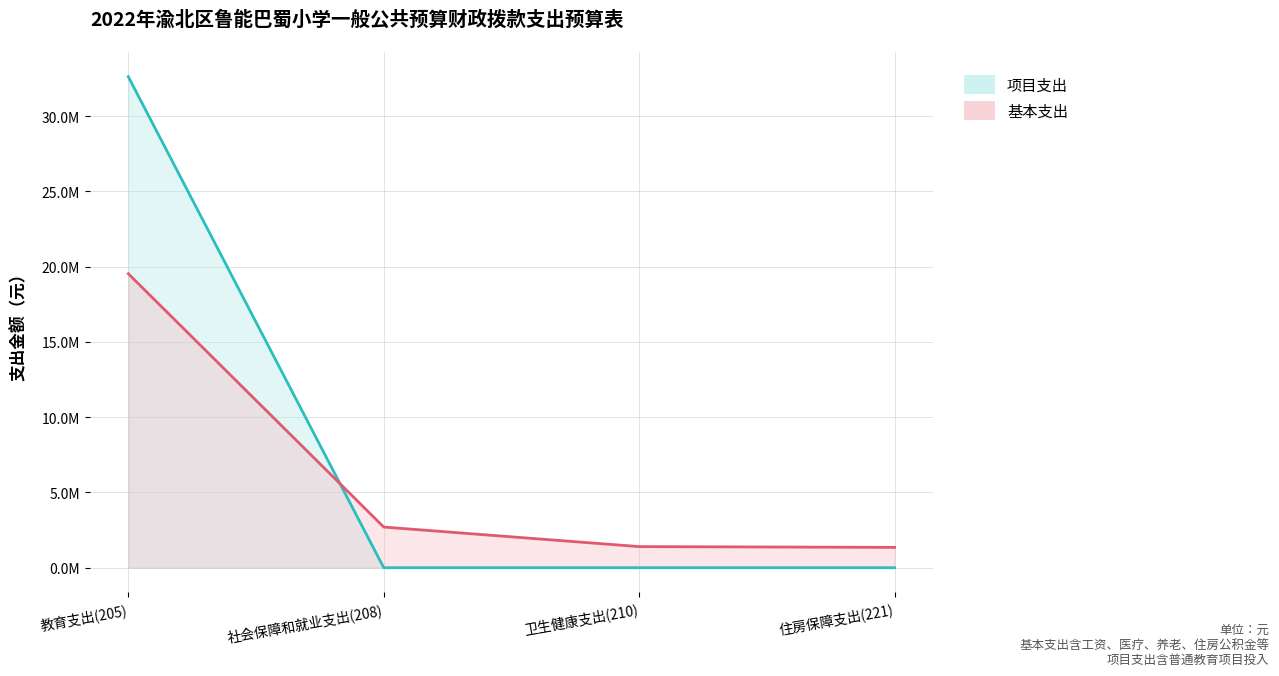

Does the chart display data point markers on the line(s)?

No